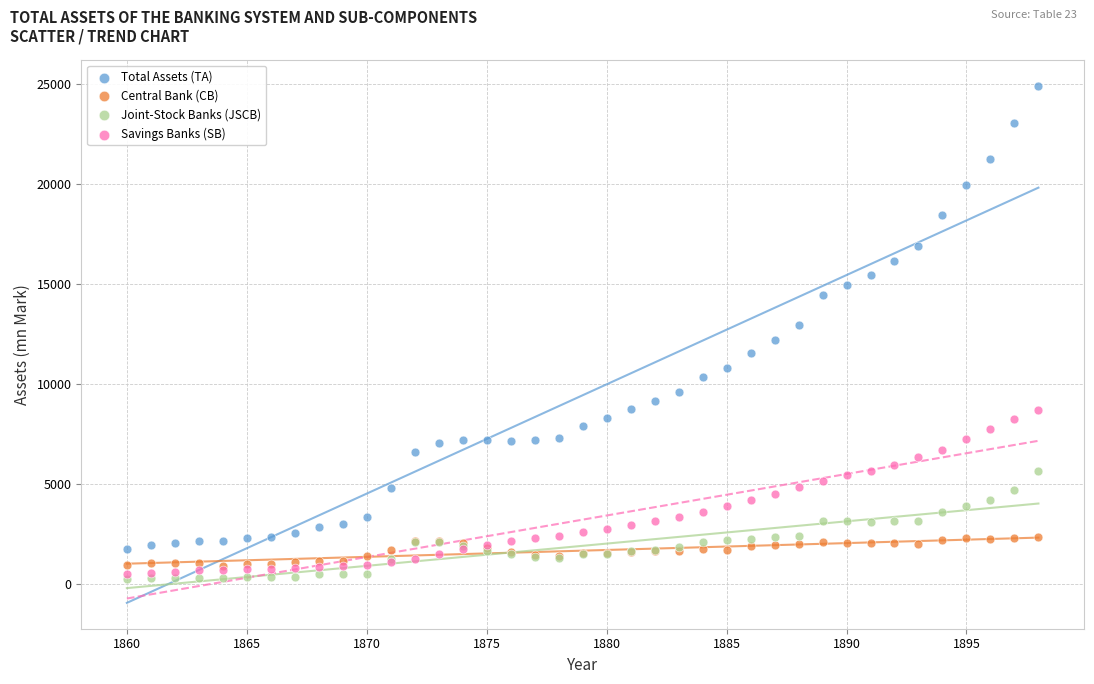

What are all the series names shown in the legend?

Total Assets (TA), Central Bank (CB), Joint-Stock Banks (JSCB), Savings Banks (SB)